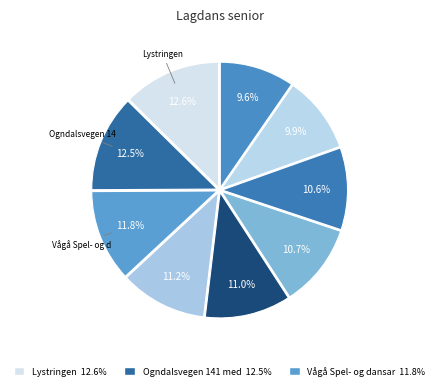

How many segments does this pie chart have?

9